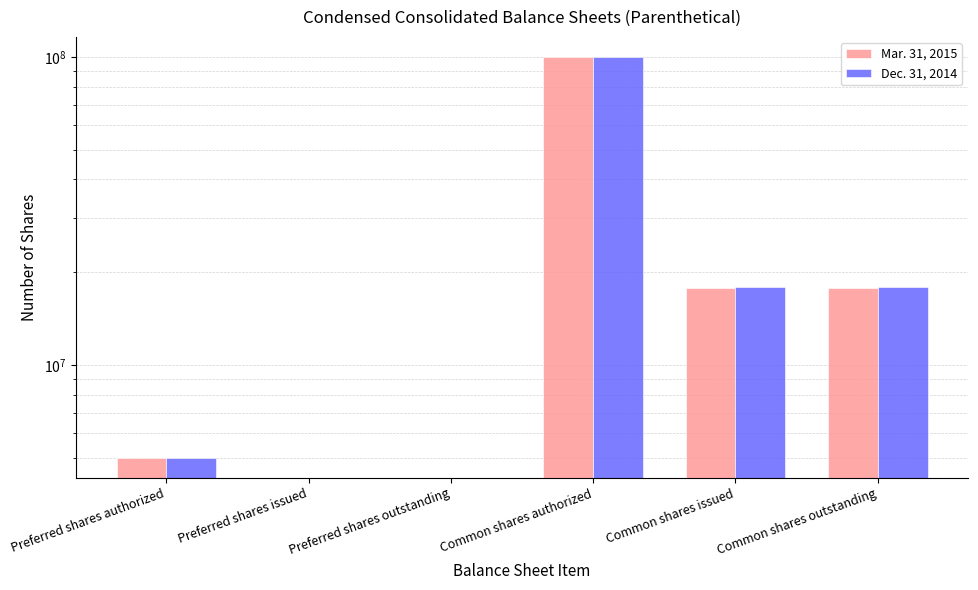

How many data points does each series have?

6